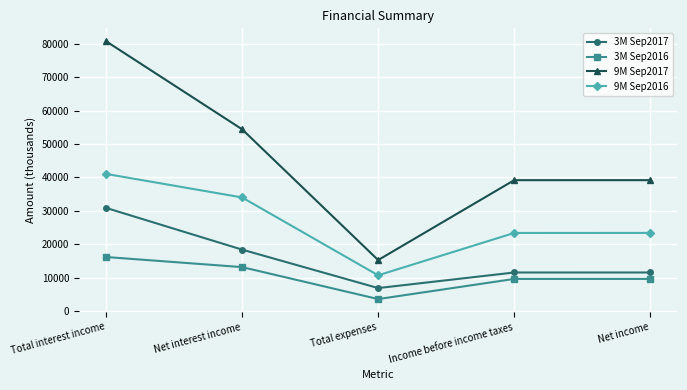

The value of 9M Sep2017 at Net income is 19557. True or false?

False